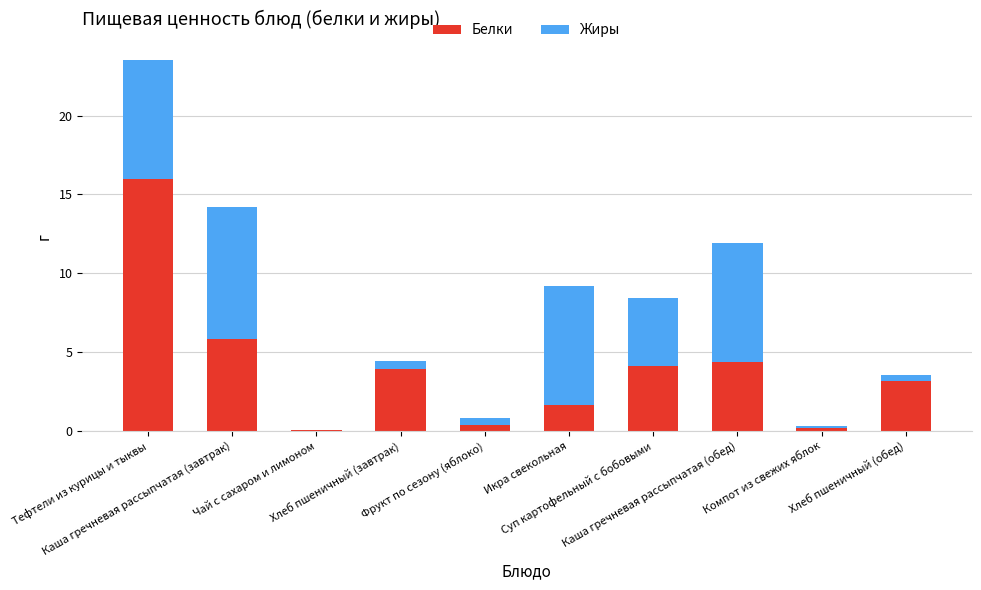

What is the highest value of the Белки series?

16.0